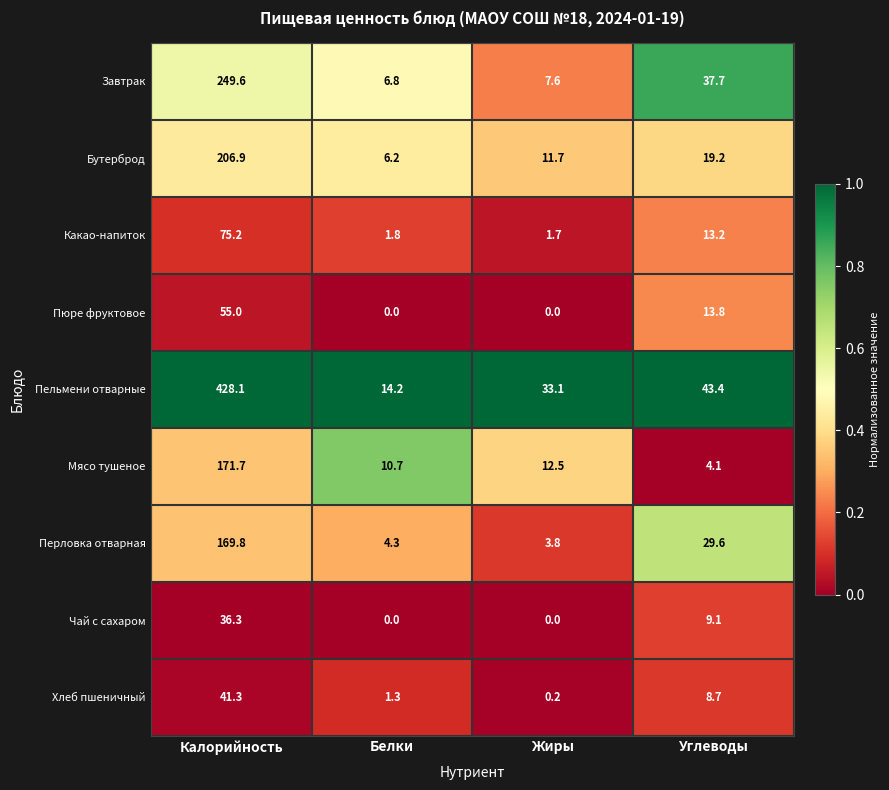

What is the total value across all series at Белки?

45.3